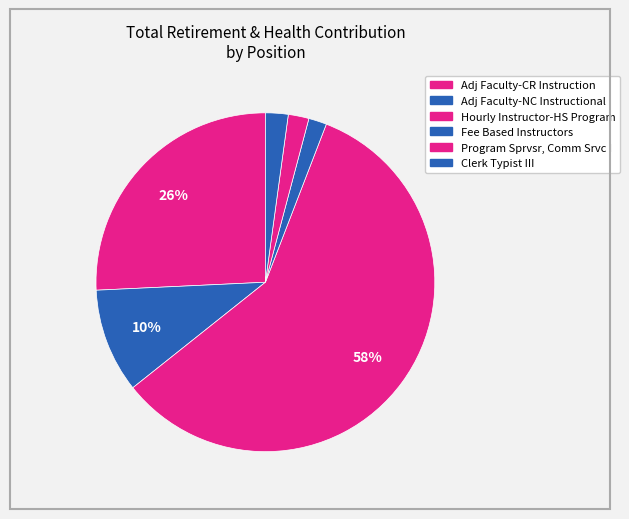

Which category has the smallest portion of the pie?

Fee Based Instructors